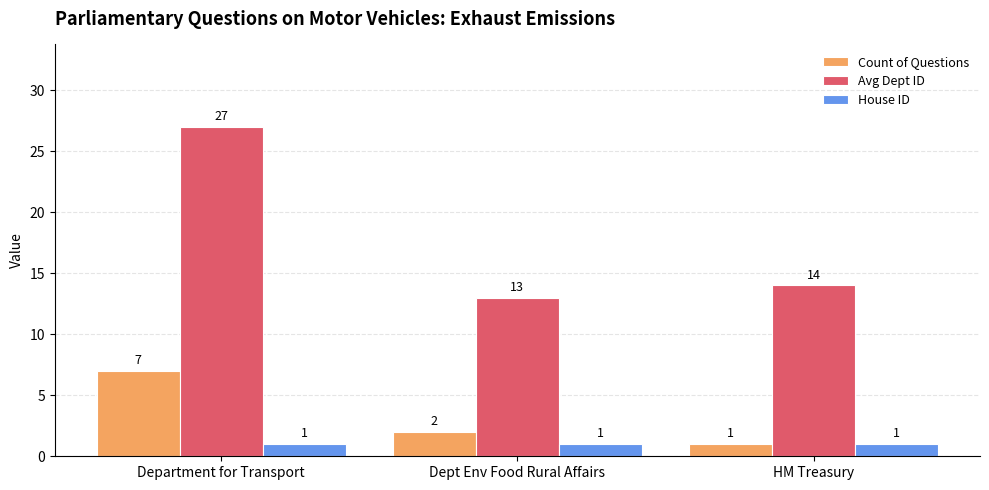

What is the average value of the House ID series?

1